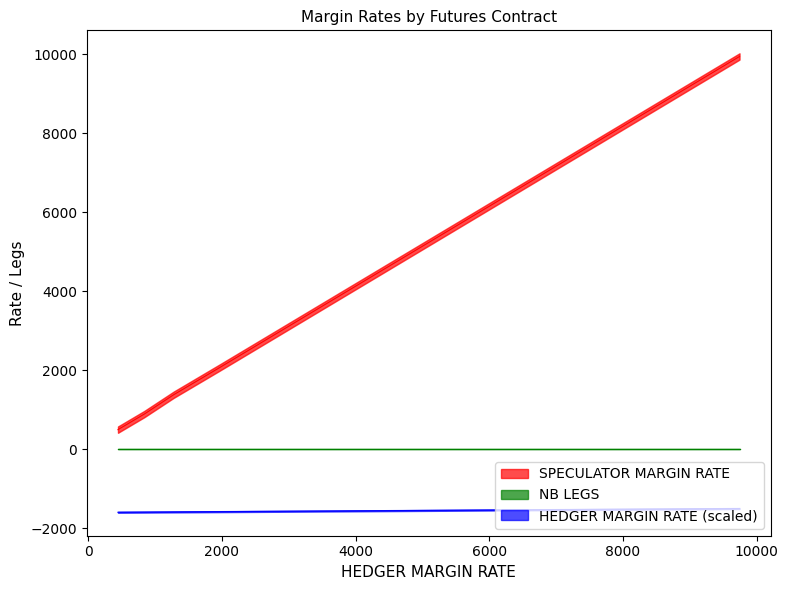

What is the sum of all values?

65269